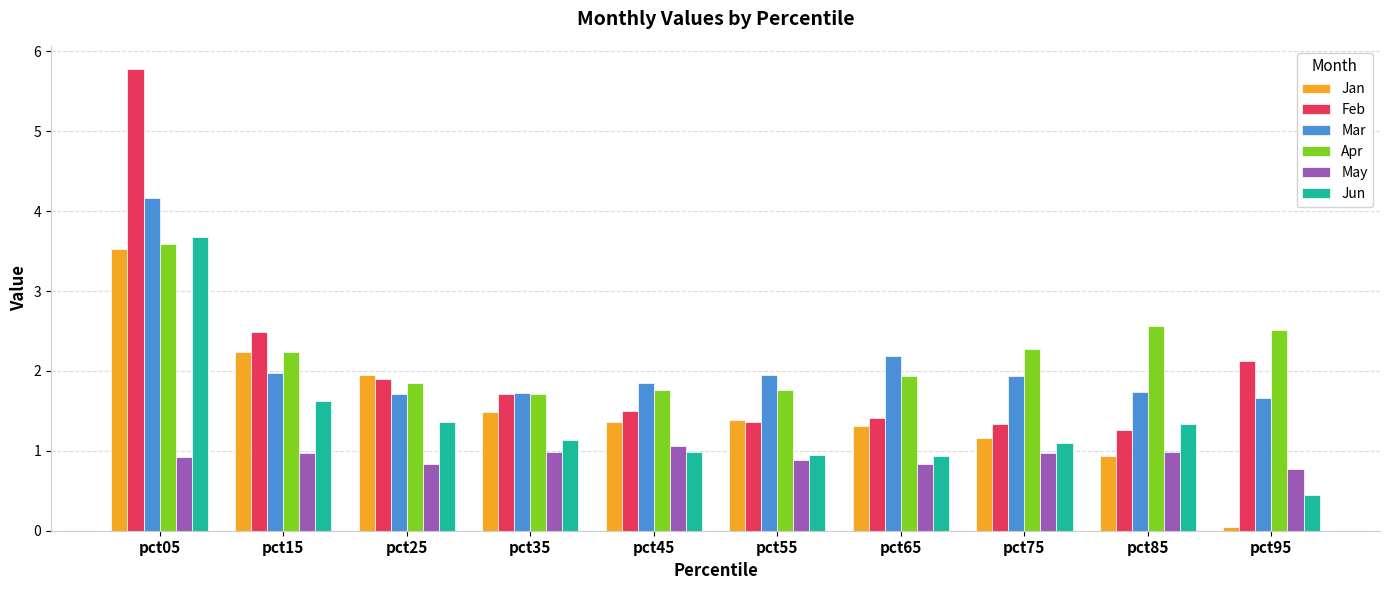

Count the number of categories in the chart.

10